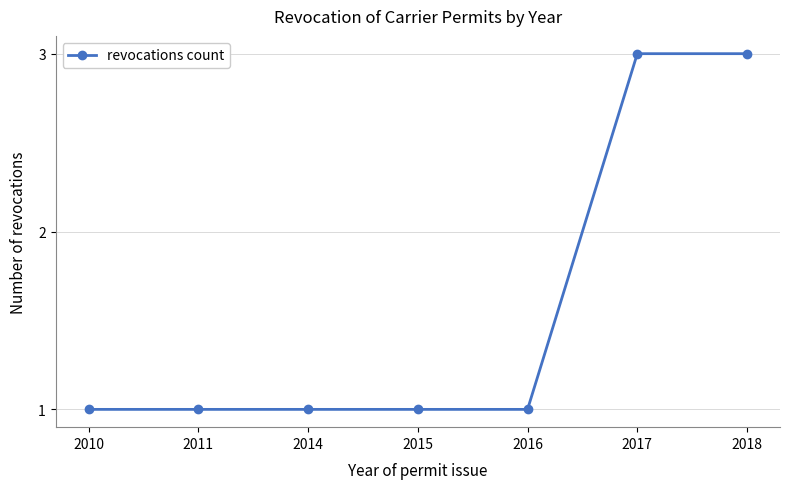

What is the sum of the values at 2017 and 2018?

6